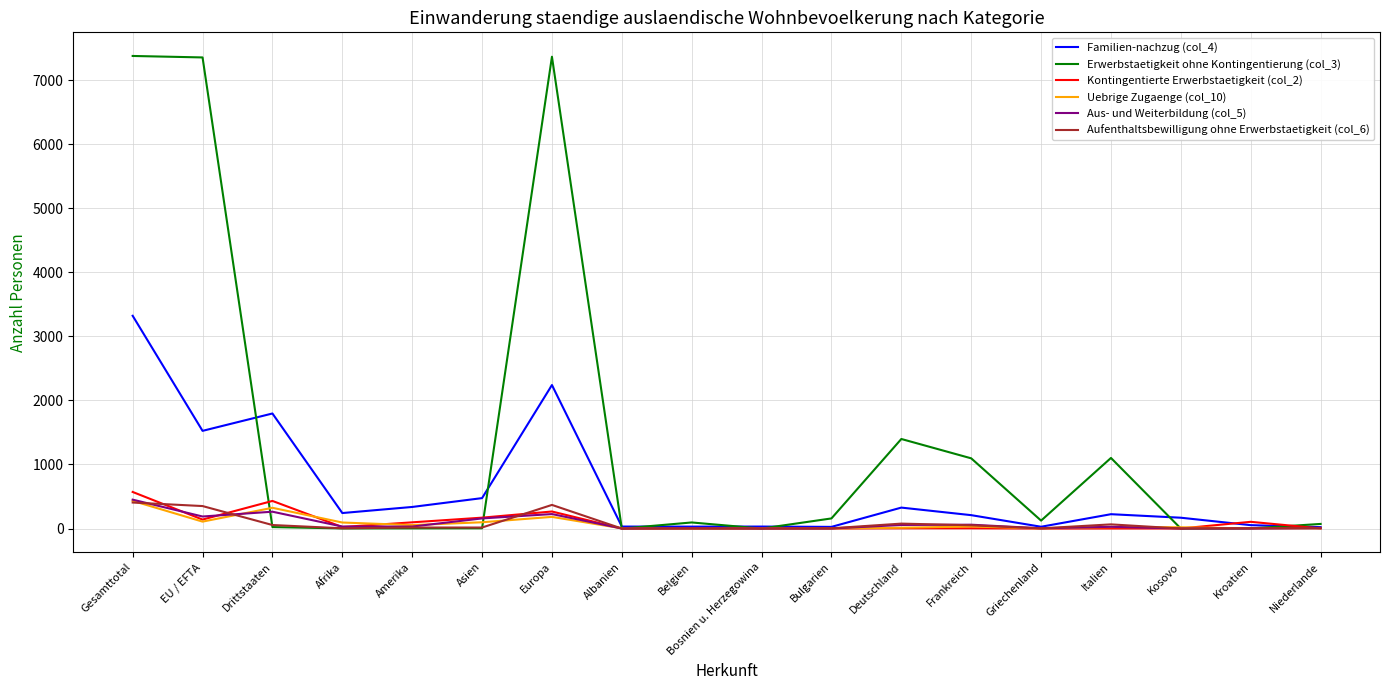

The Familien-nachzug (col_4) series shows 835 at Drittstaaten. True or false?

False